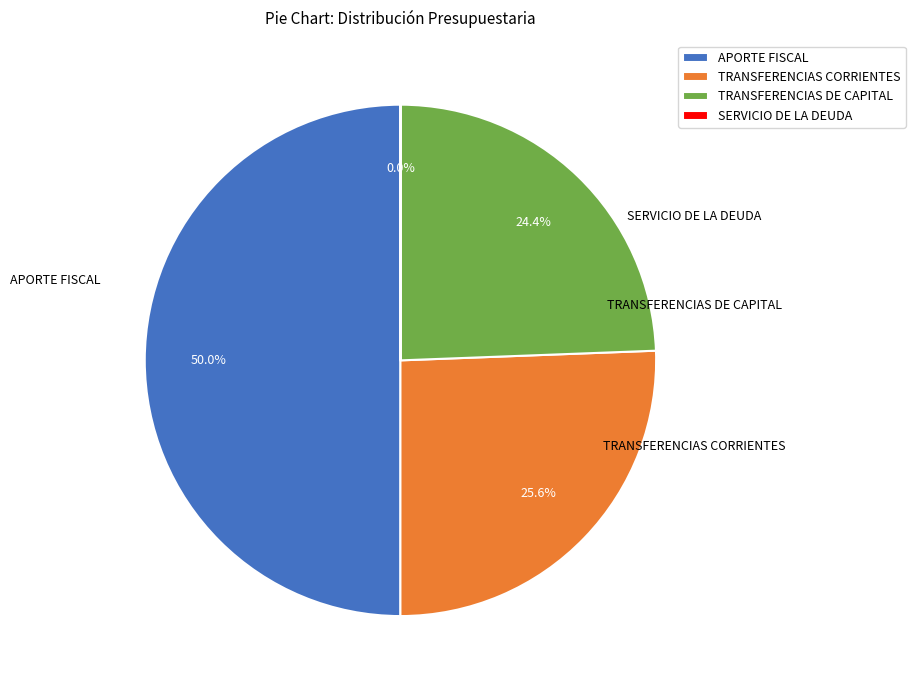

What percentage is the TRANSFERENCIAS DE CAPITAL slice, to the nearest percent?

24%